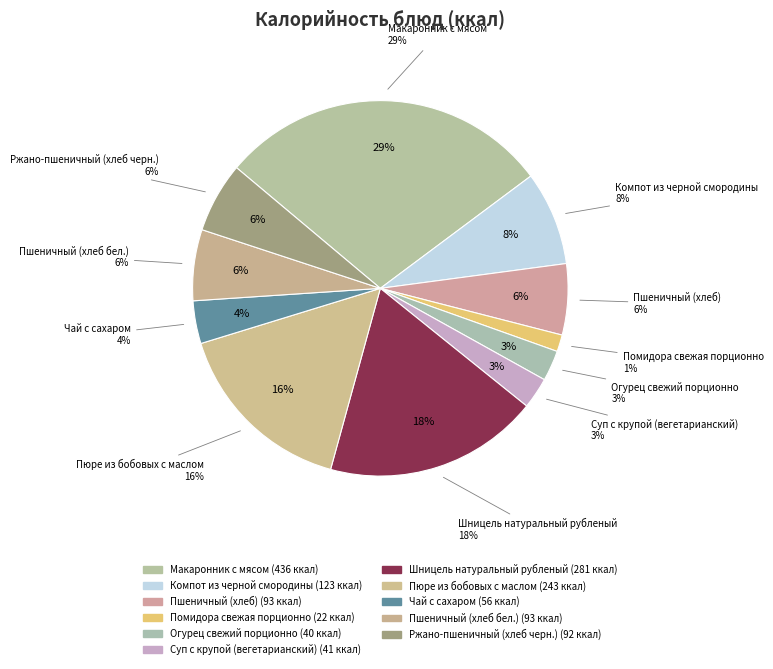

To the nearest percent, what is the combined percentage of Помидора свежая порционно and Шницель натуральный рубленый?

20%